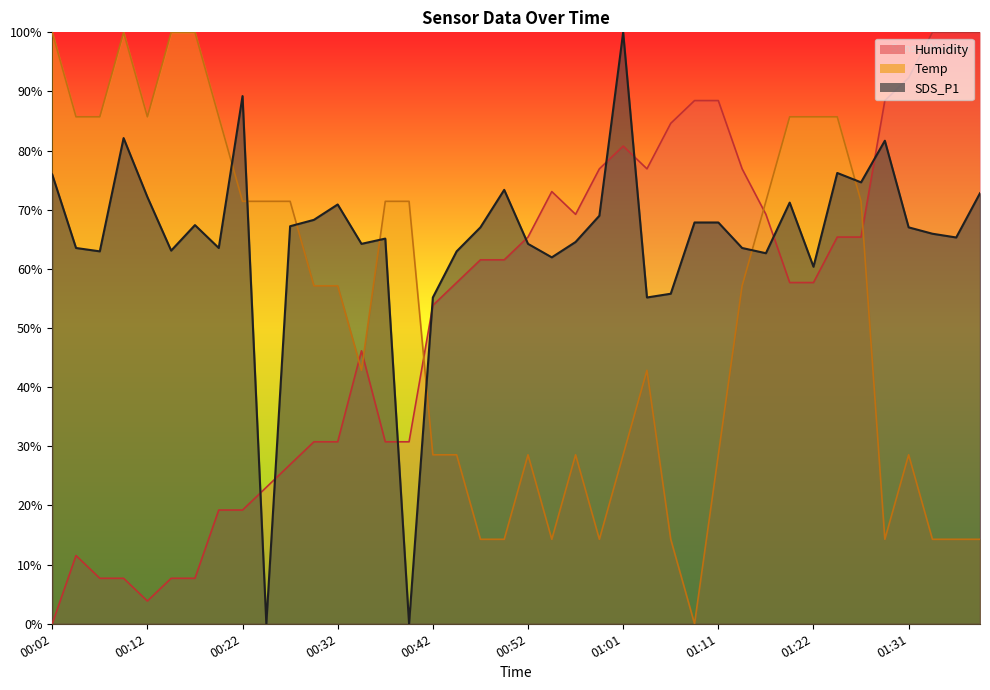

How many values in the Temp series are below 57?

19